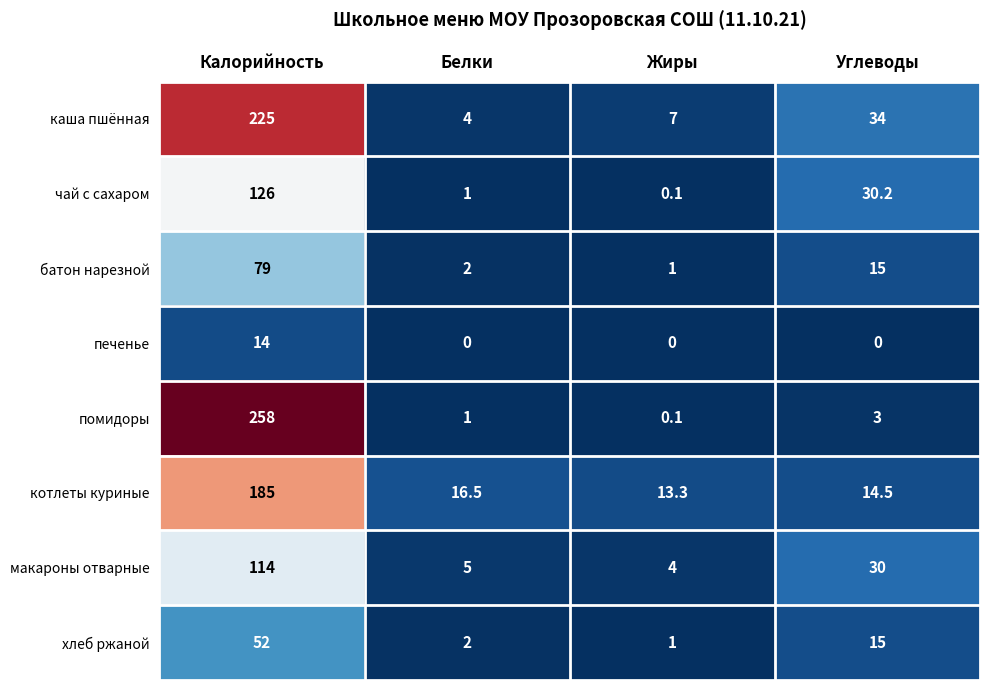

How many categories are shown in the chart?

4